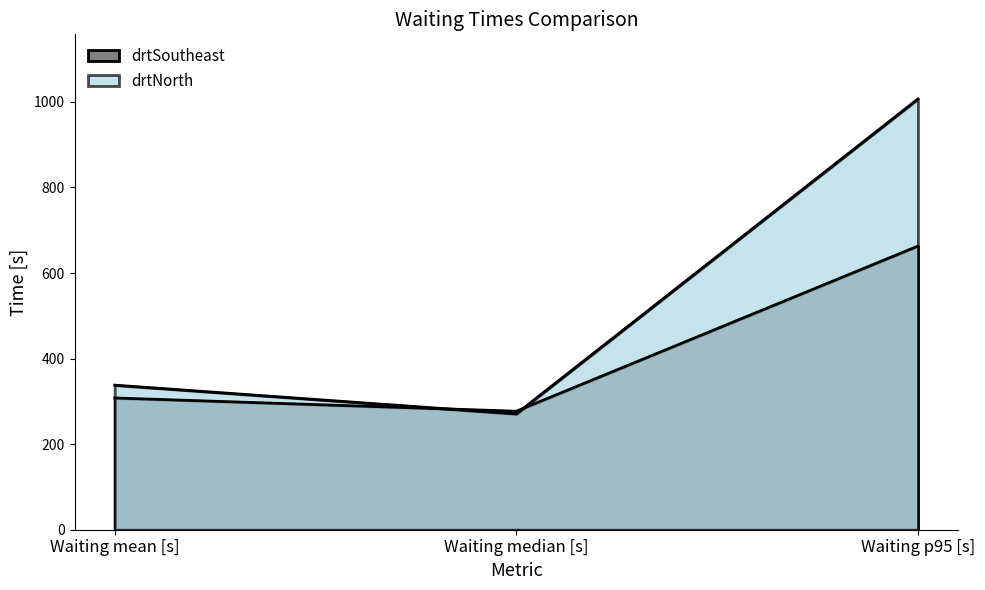

How many lines are shown in the chart?

2